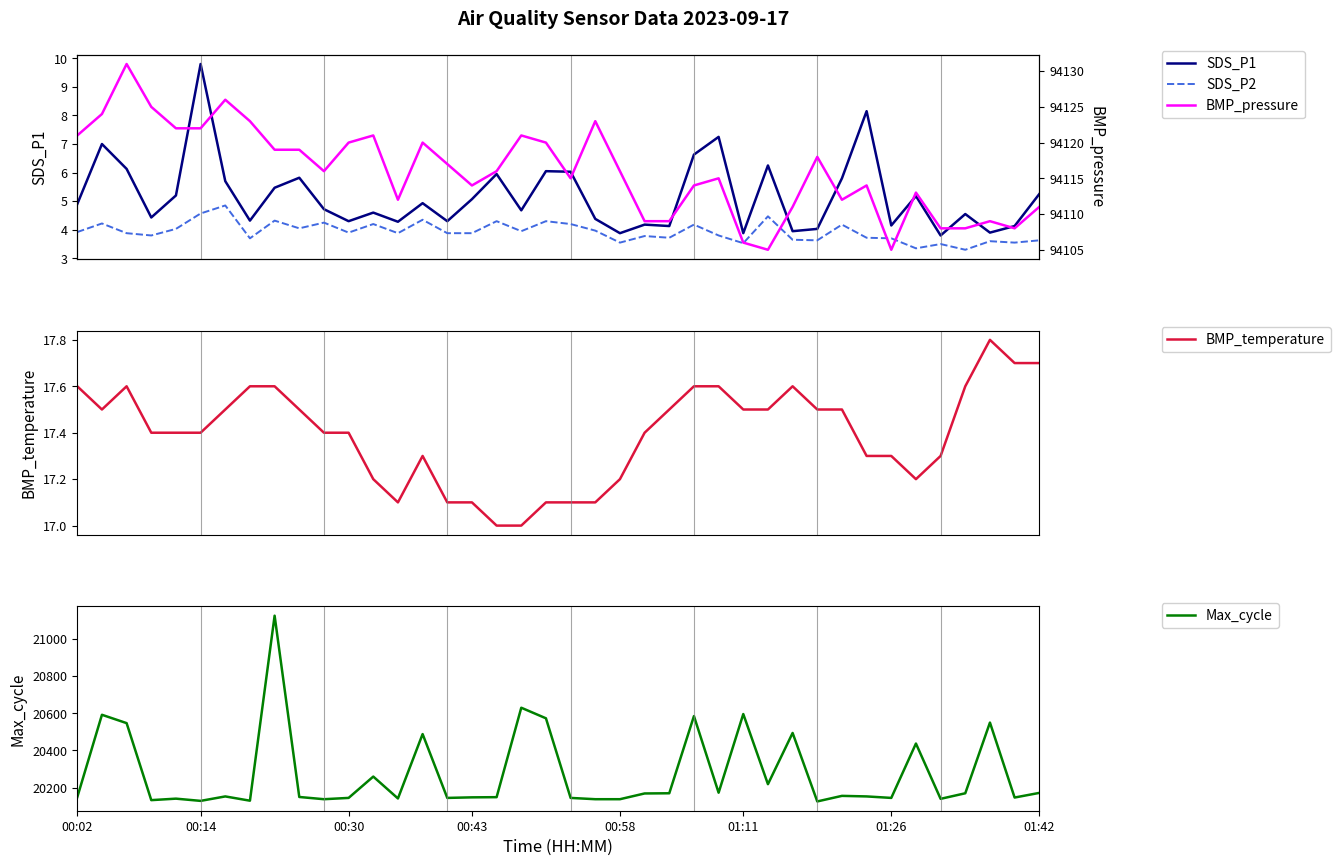

What is the difference between the highest and lowest values at 32?

94110.3